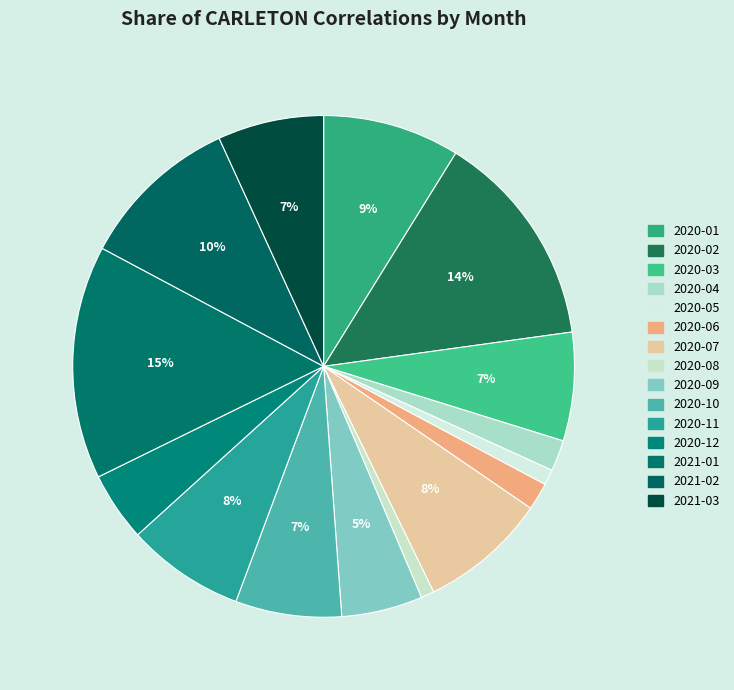

What is the change in value from 2020-05 to 2021-02?

+122